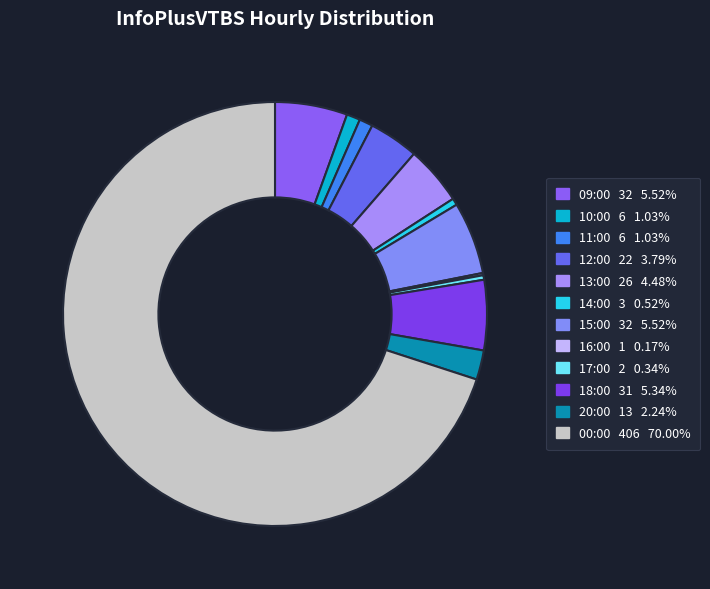

What is the change in value from 10:00 to 13:00?

+20